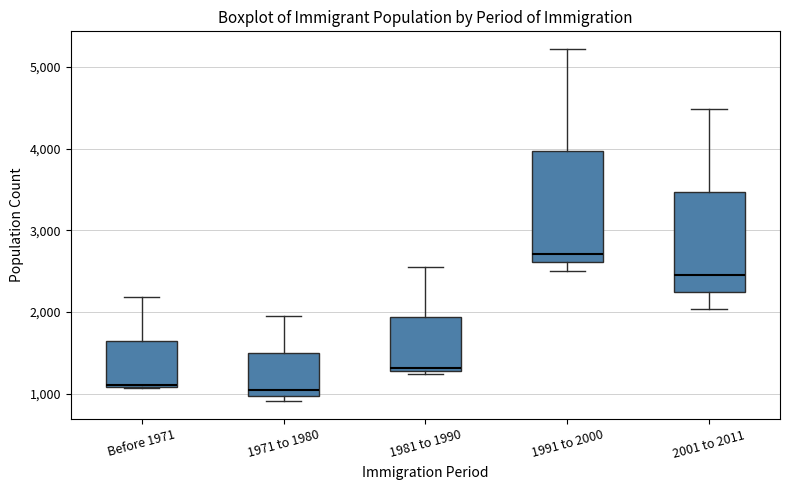

Reading left to right, read every box against the y-axis: the position of its median line, the range the box covers, and the ends of its whiskers. The values are not printed on the chart, so give them approximately, as read against the axis.

Before 1971: median 1100, box 1100 to 1600, whiskers 1100 to 2200
1971 to 1980: median 1000 (just above the box's lower edge), box 1000 to 1500, whiskers 900 to 2000
1981 to 1990: median 1300 (just above the box's lower edge), box 1300 to 1900, whiskers 1200 to 2600
1991 to 2000: median 2700, box 2600 to 4000, whiskers 2500 to 5200
2001 to 2011: median 2500, box 2200 to 3500, whiskers 2000 to 4500